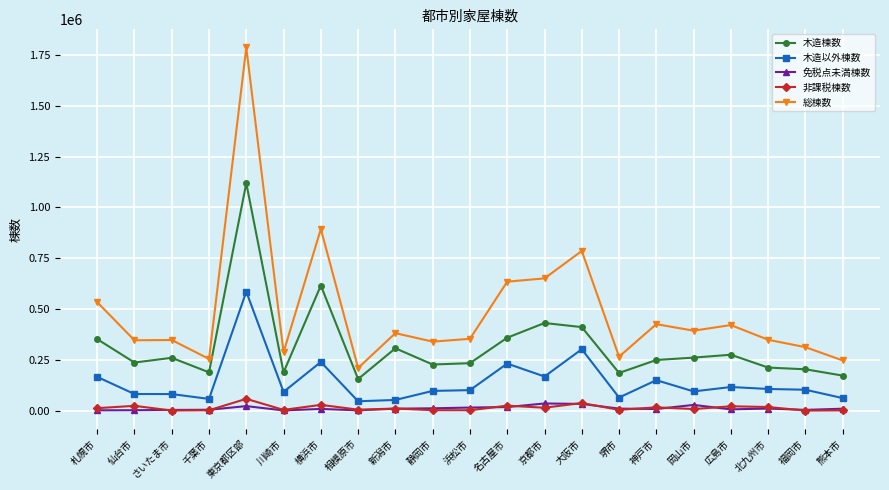

At how many categories does at least one series exceed 296679?

16